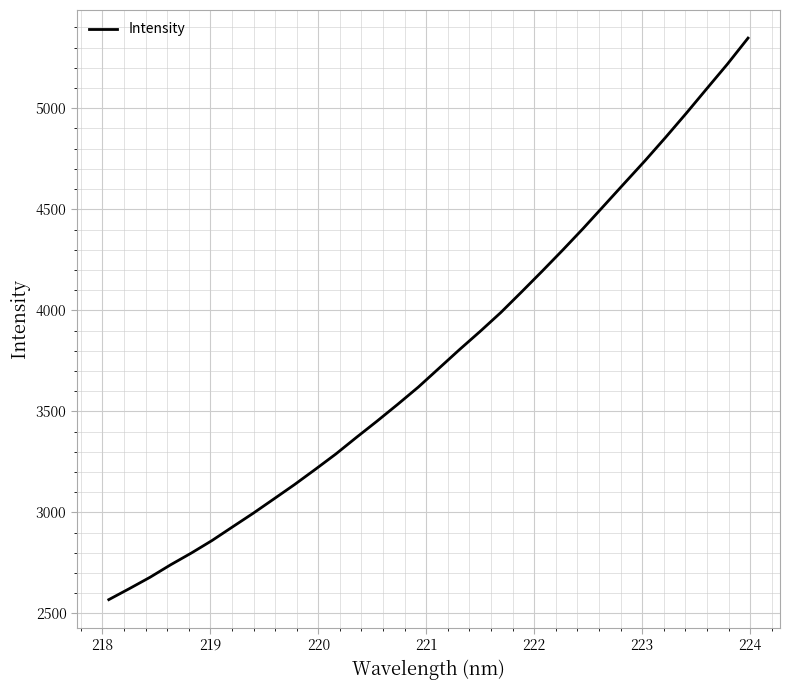

What is the difference between the maximum and minimum values?

2778.9